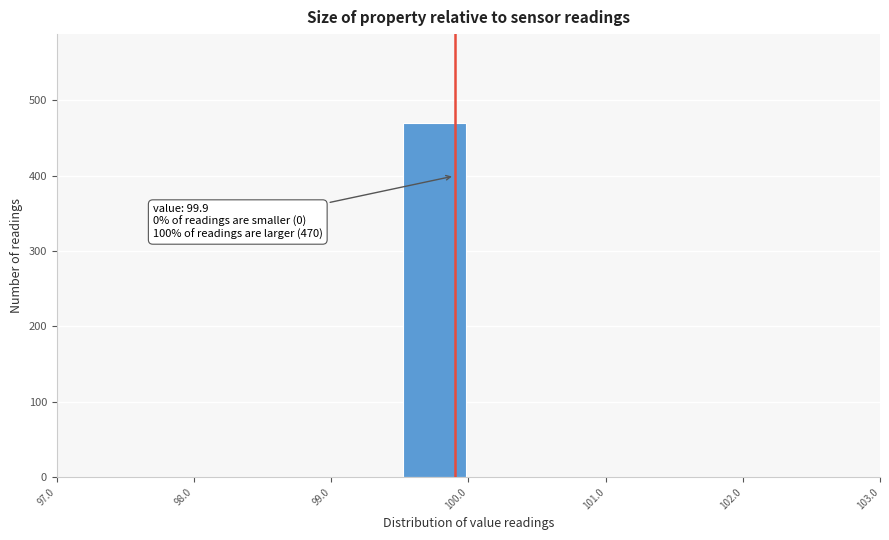

Over which range of the x-axis is the bar tallest?

99.5 to 100.0